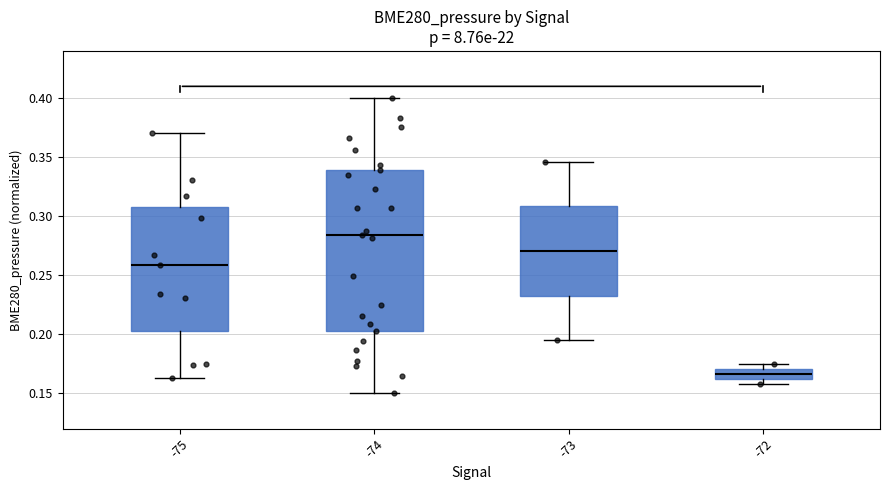

Which box is the tallest, from its lower edge to its upper edge?

-74